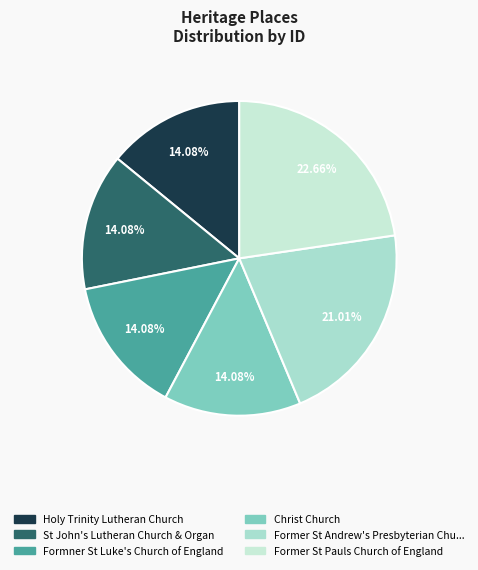

Which slice is the smallest?

Holy Trinity Lutheran Church